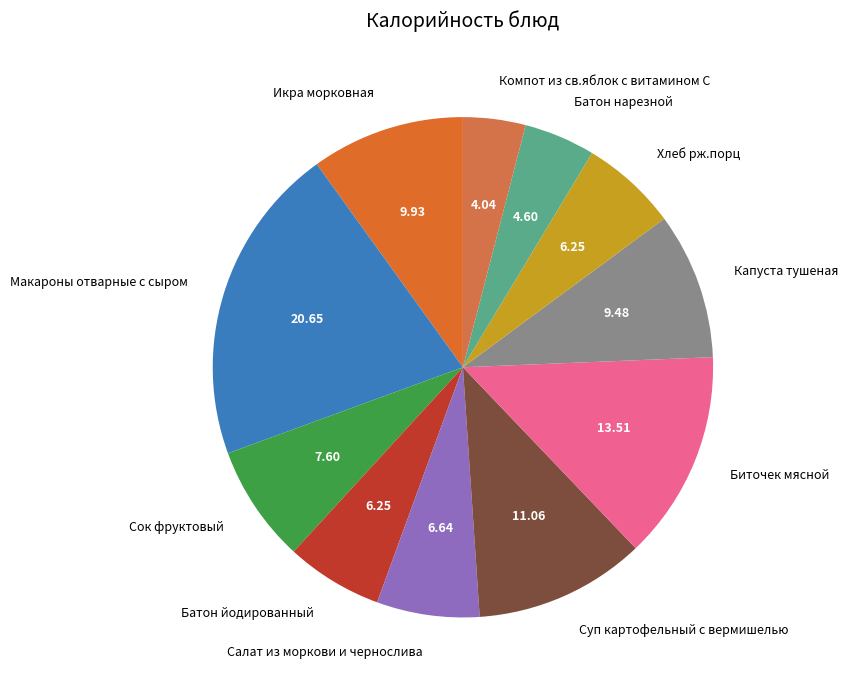

Is there a majority slice in this chart?

No